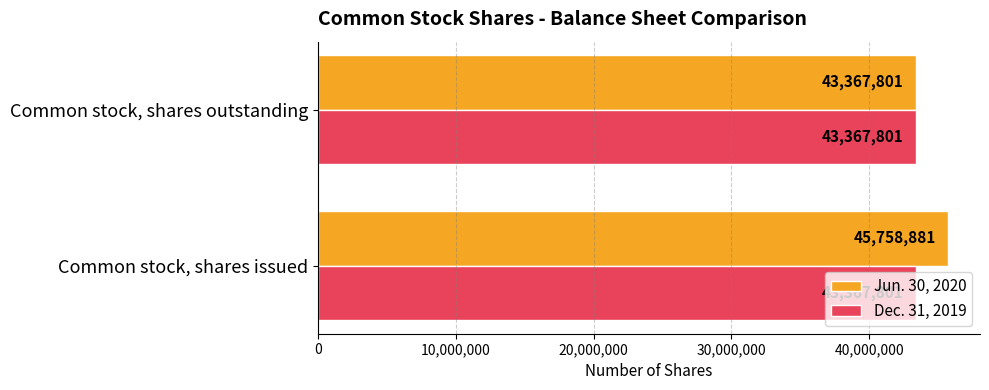

Which series has the widest spread of values?

Jun. 30, 2020